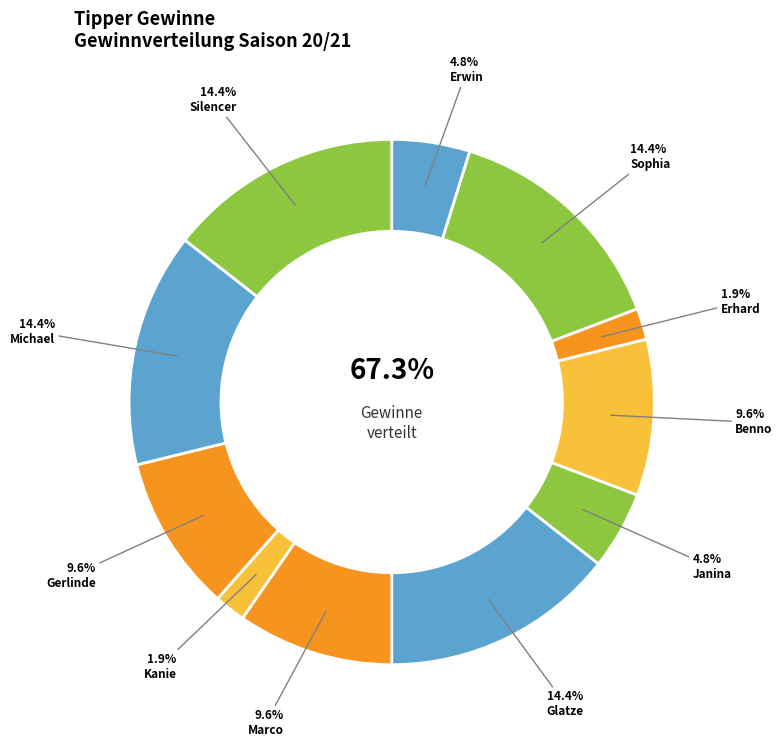

Which category has the biggest portion of the pie?

Sophia